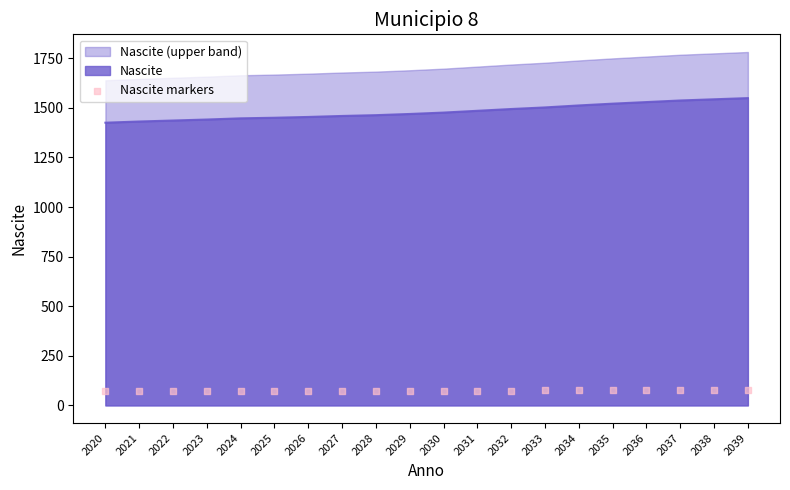

Approximately how many times larger is the value at 2023 compared to 2025?

1.0